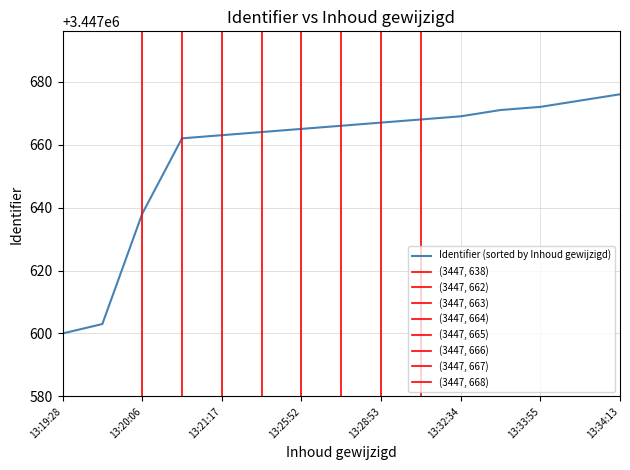

Which category has the lowest value in the Identifier (sorted by Inhoud gewijzigd) series?

13:19:28